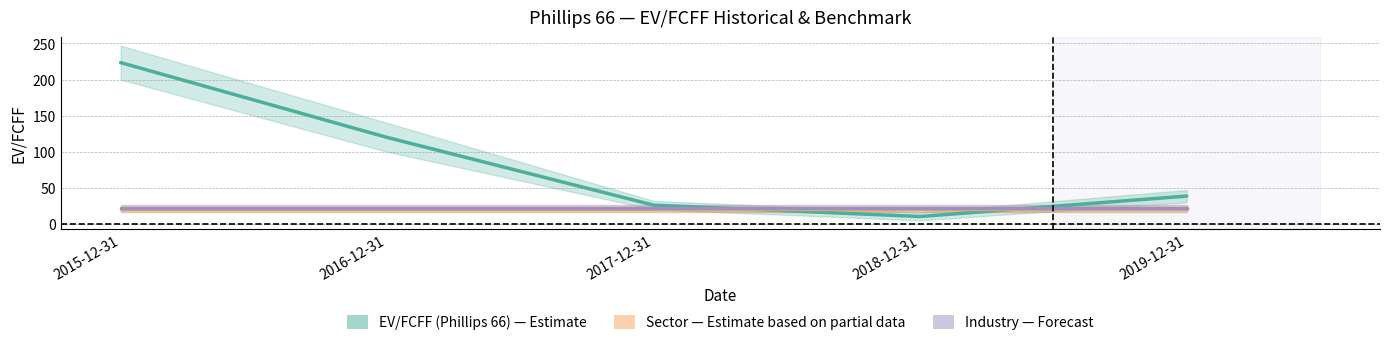

List the series in order of their peak value, highest first.

EV/FCFF (Phillips 66), Industry (エネルギー), Sector (石油、ガス、消耗品燃料)